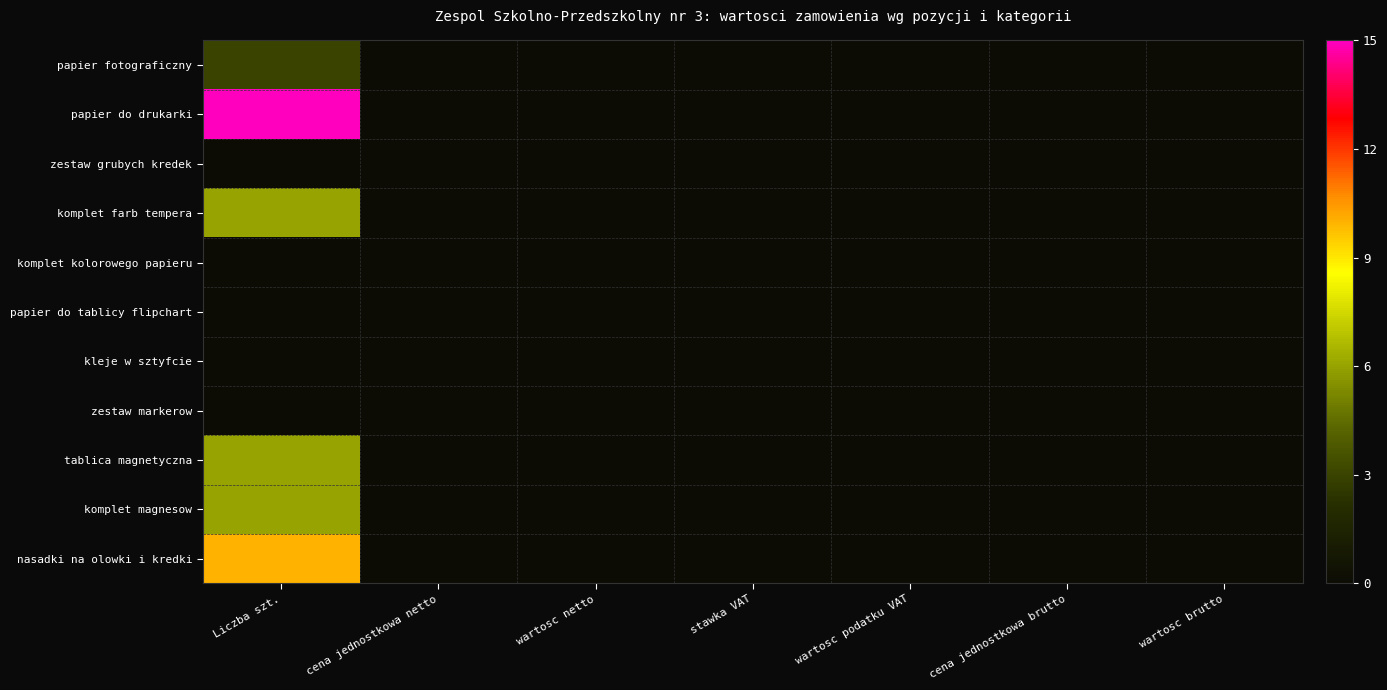

At which category is the sum across all series the highest?

Liczba szt.